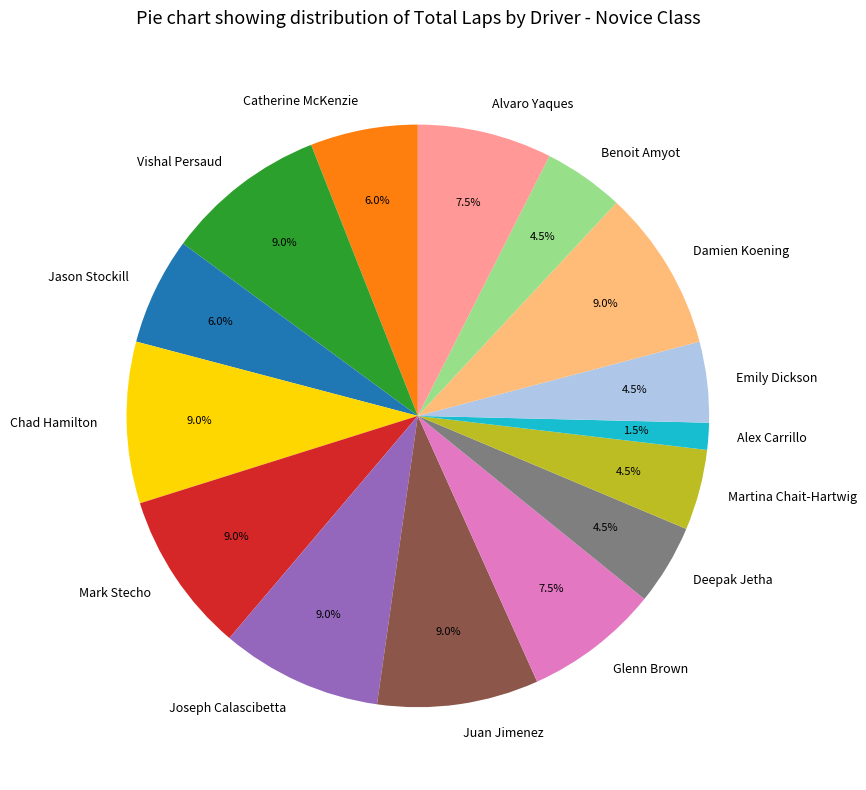

Is the sum of Mark Stecho and Deepak Jetha greater than half?

No